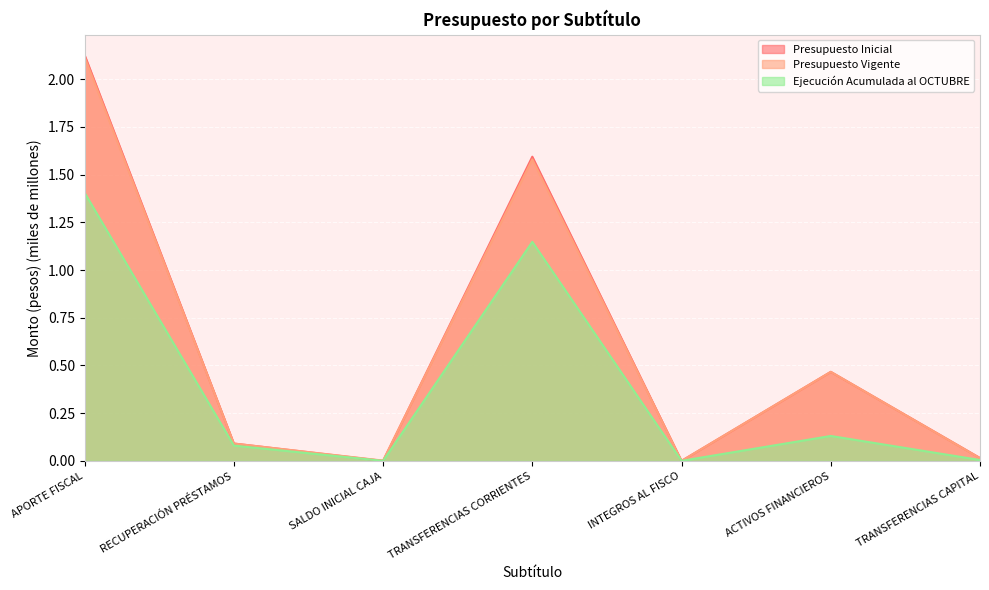

How many interior local valleys does the Ejecución Acumulada al OCTUBRE series have?

2